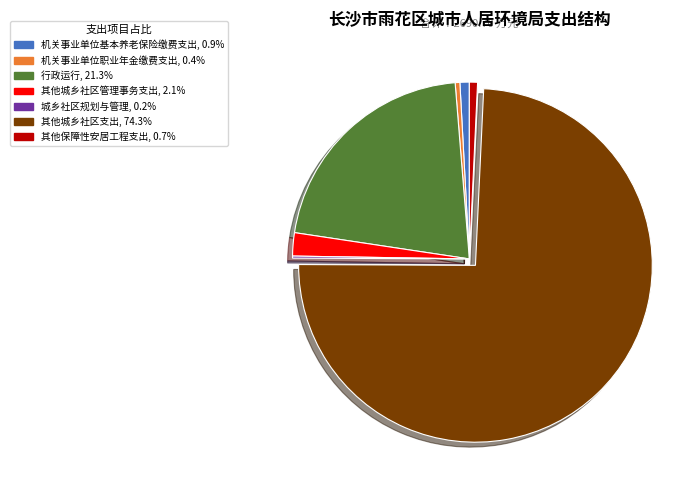

Do 行政运行 and 其他保障性安居工程支出 together represent more than half of the pie?

No